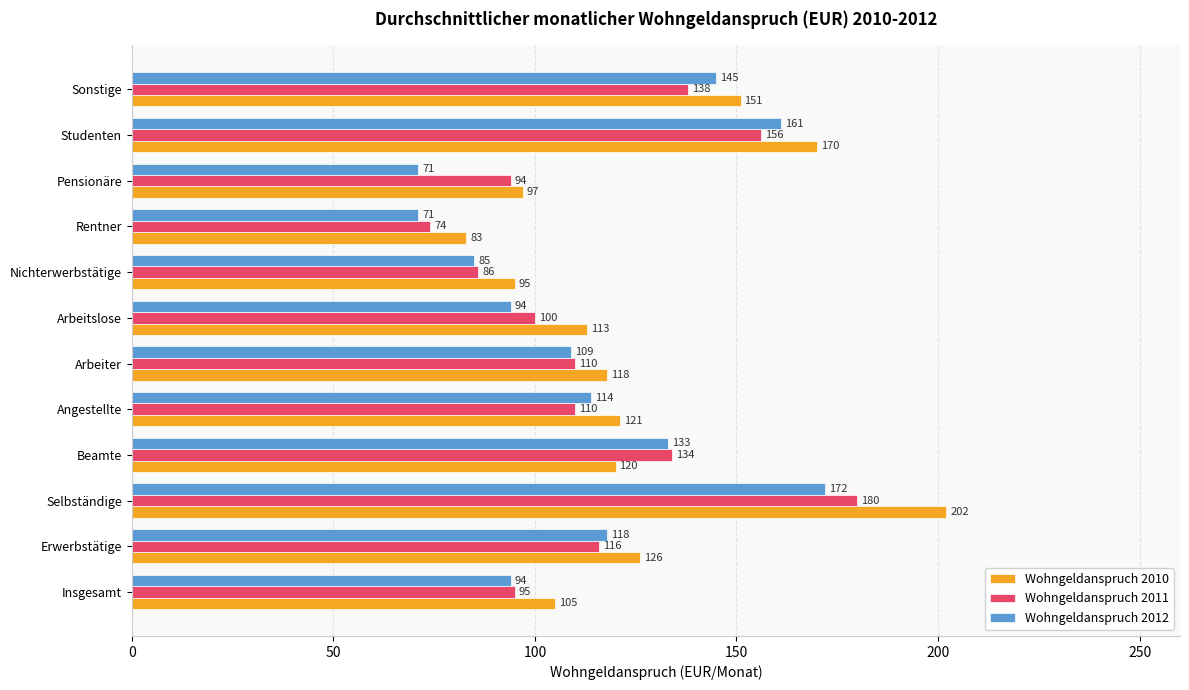

At which category is the sum across all series the highest?

Selbständige